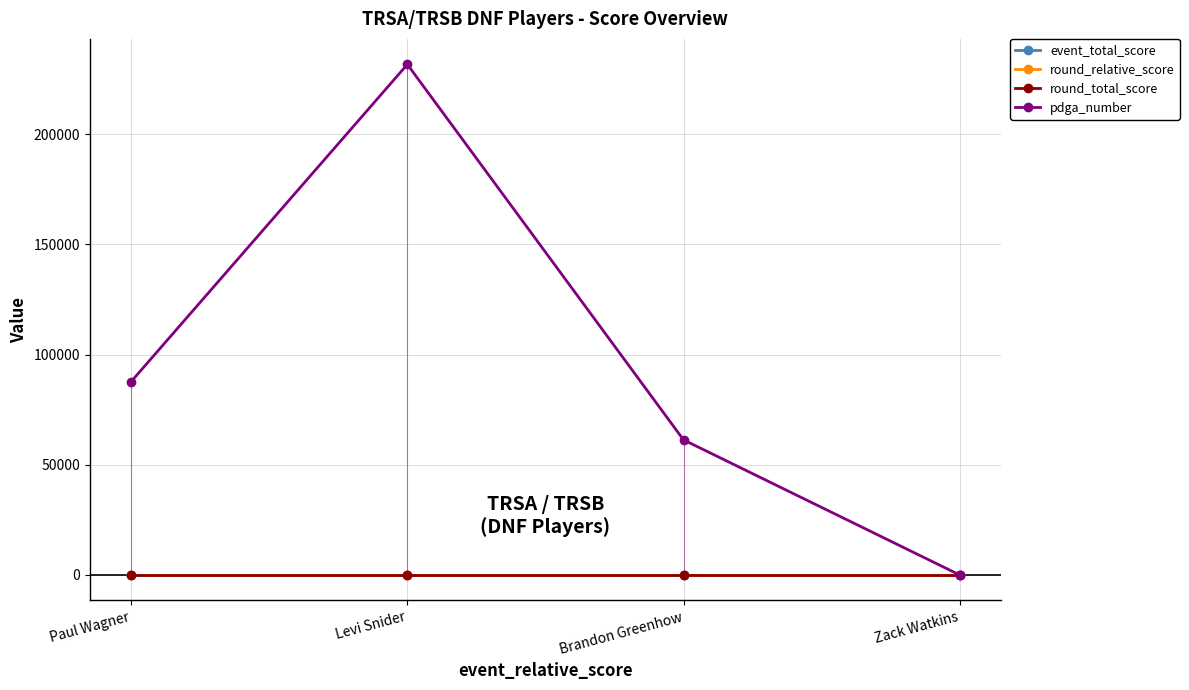

What is the label of the 1st point from the right?

Zack Watkins